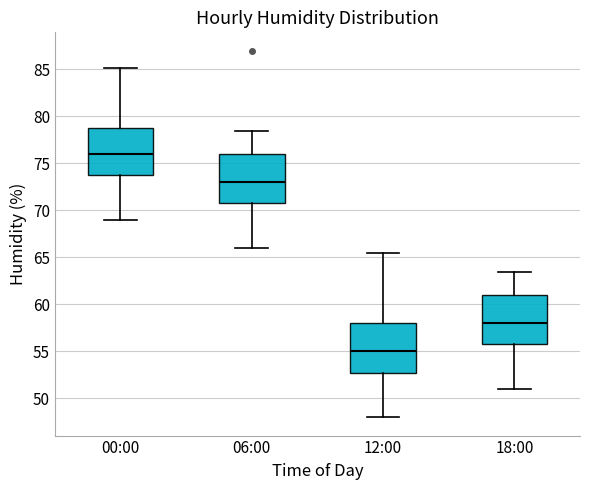

Which box's median line is the highest?

00:00